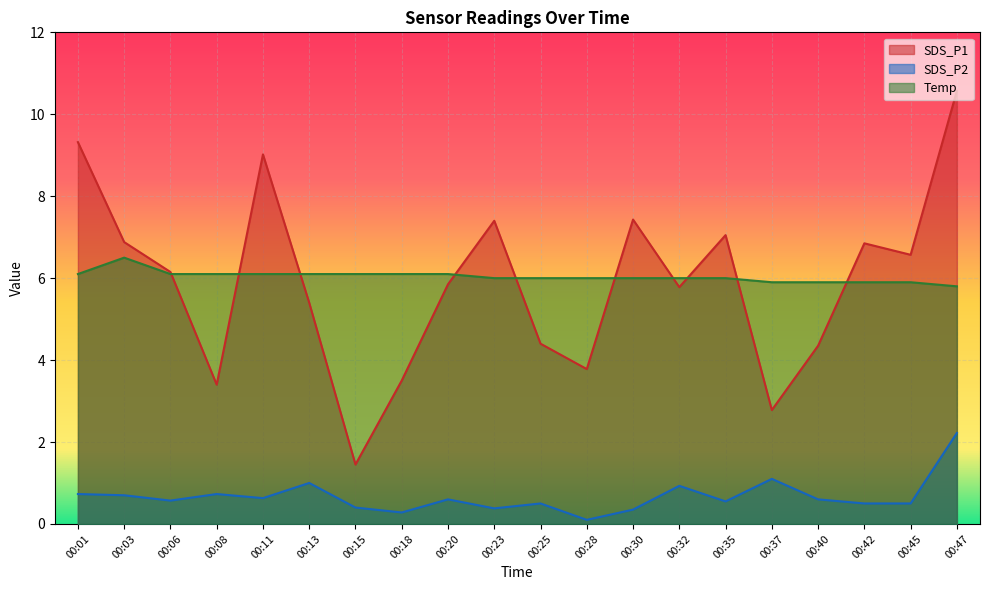

List the labels in order of SDS_P2 value, largest first.

00:47, 00:37, 00:13, 00:32, 00:01, 00:08, 00:03, 00:11, 00:20, 00:40, 00:06, 00:35, 00:25, 00:42, 00:45, 00:15, 00:23, 00:30, 00:18, 00:28